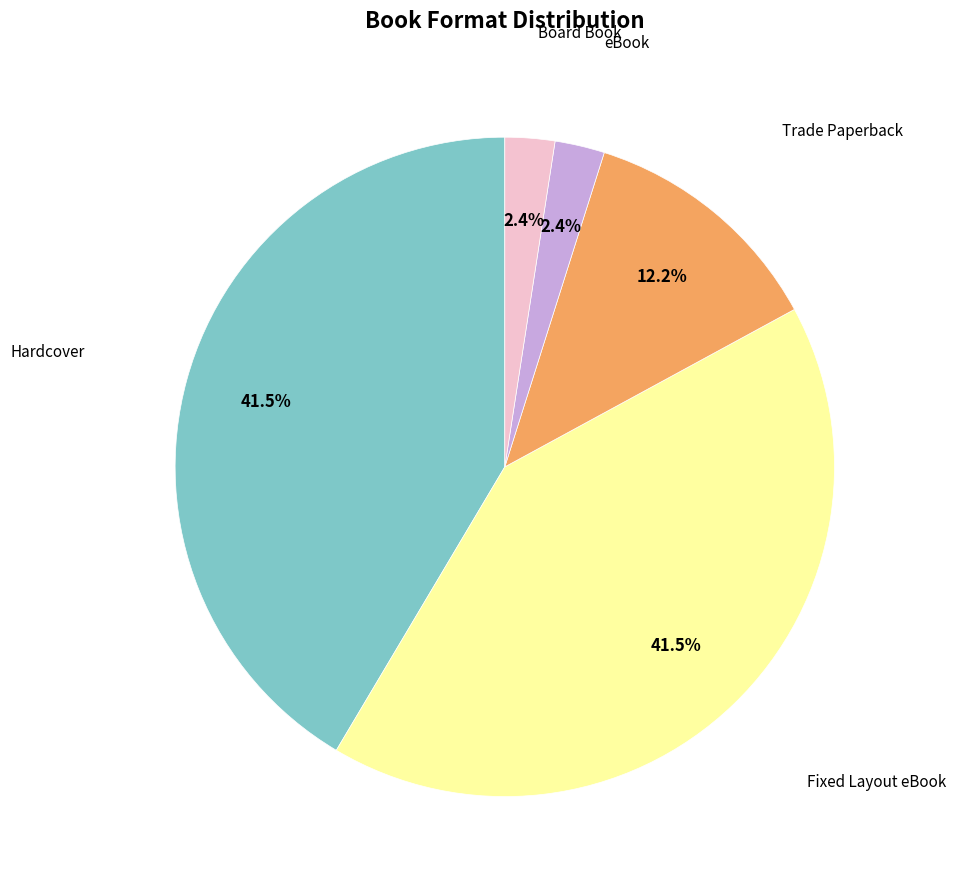

How many slices are in this pie chart?

5